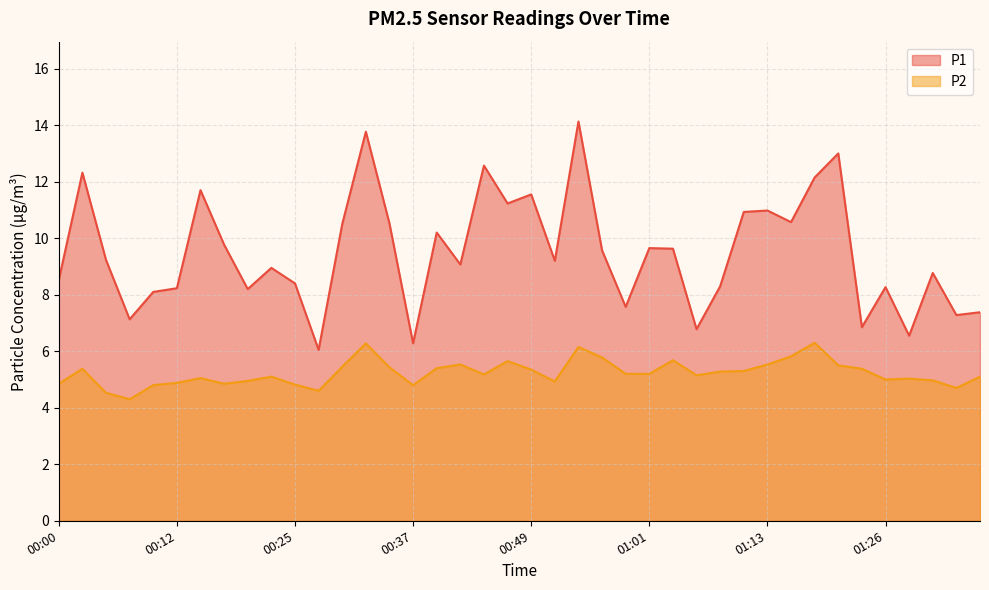

List the series in order of their peak value, highest first.

P1, P2